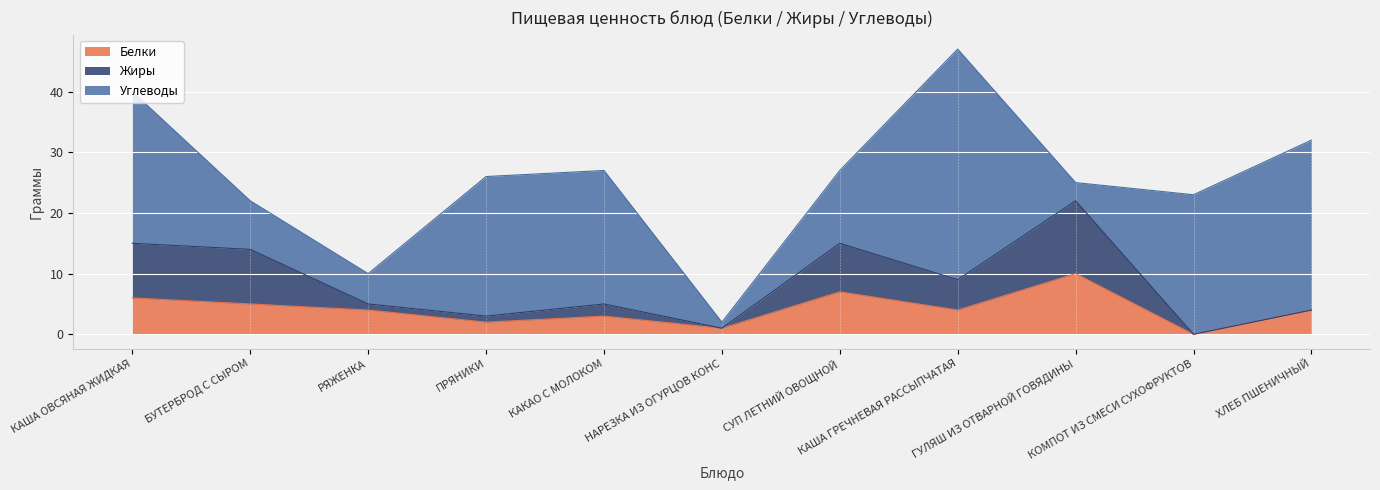

What is the average value of the Белки series?

4